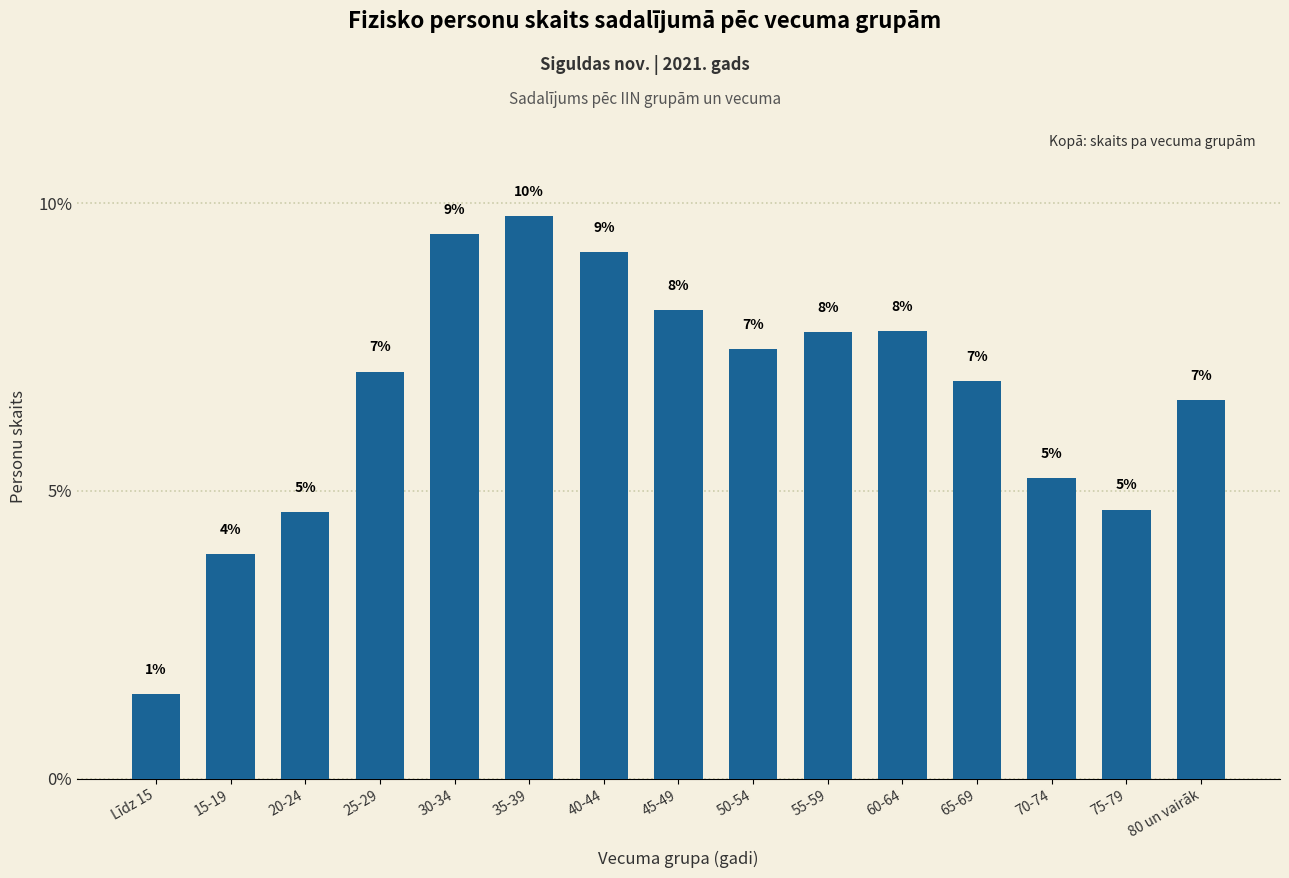

Reading left to right, list all the values displayed in this chart.

Līdz 15=1.5	15-19=3.9	20-24=4.6	25-29=7.1	30-34=9.5	35-39=9.8	40-44=9.2	45-49=8.1	50-54=7.5	55-59=7.8	60-64=7.8	65-69=6.9	70-74=5.2	75-79=4.7	80 un vairāk=6.6